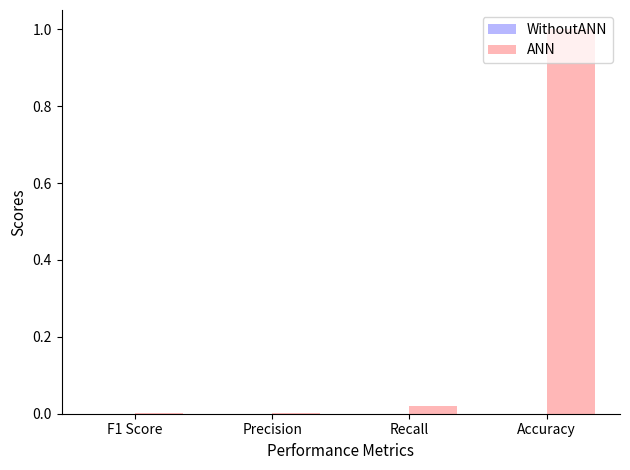

Is it true that ANN equals 1.0 at Accuracy?

True